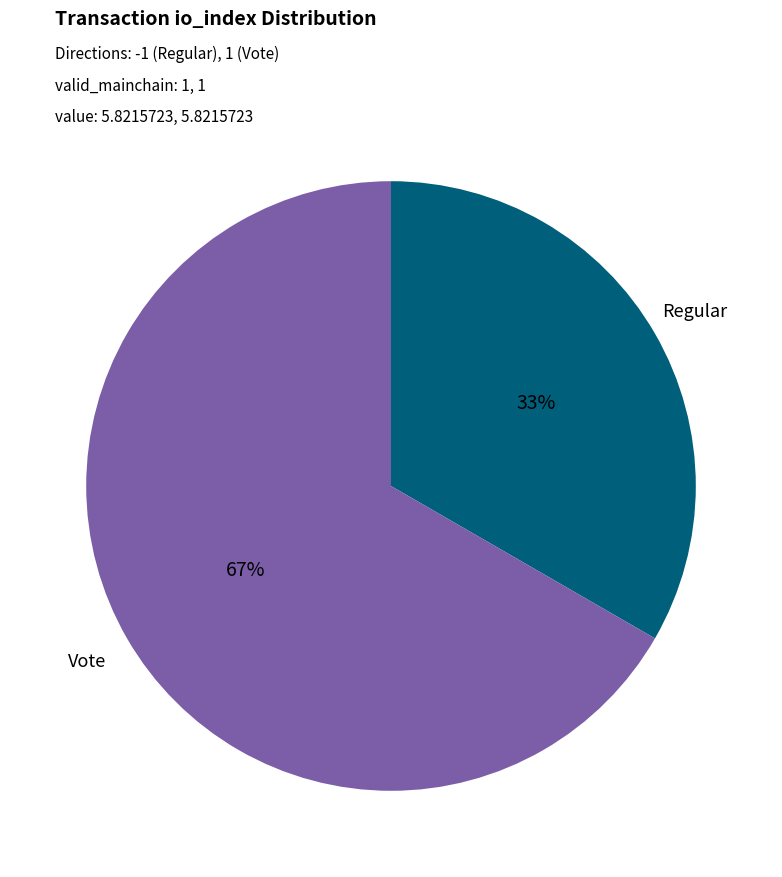

Combined, do Vote and Regular account for over 50%?

Yes